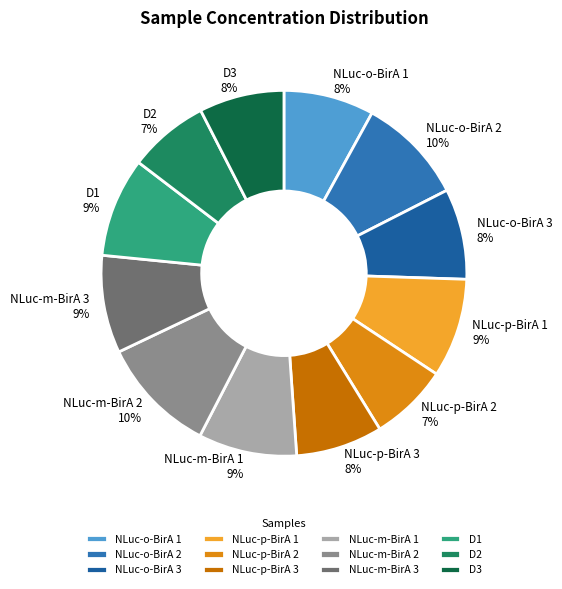

To the nearest percent, what percentage of the pie is NLuc-o-BirA 2?

10%